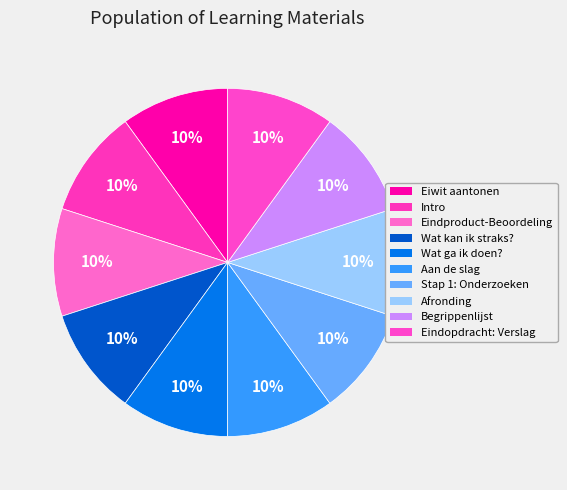

Which slice is the smallest?

Eiwit aantonen